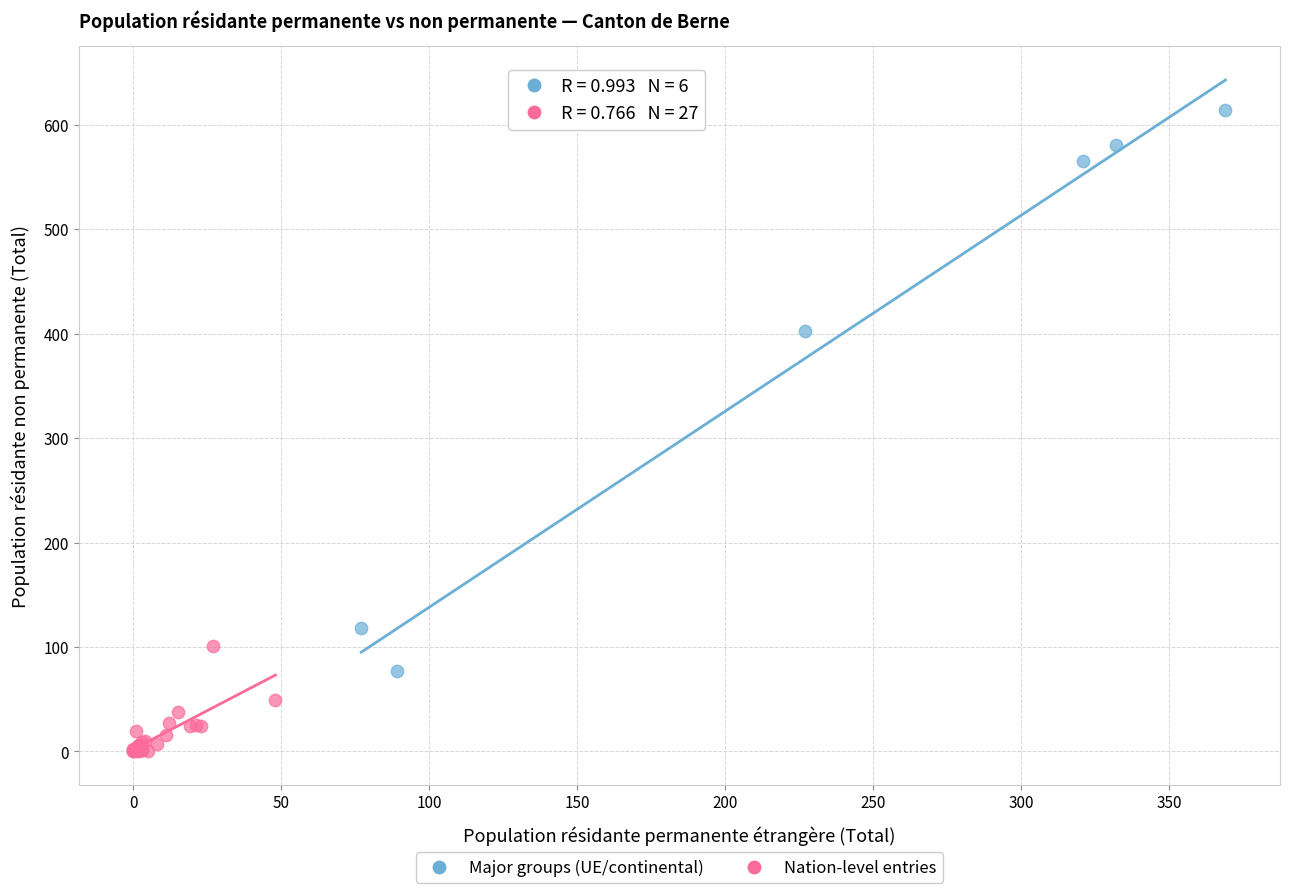

Which series contains the lowest Y value?

Nation-level entries